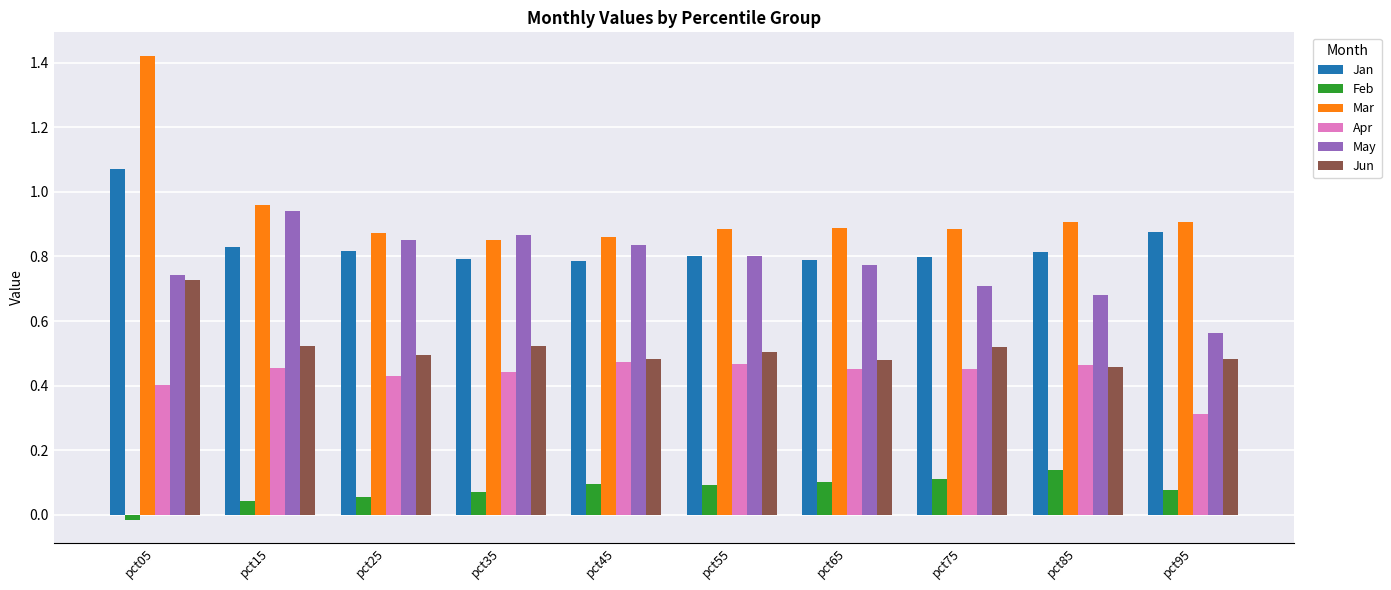

What is the difference between the maximum and minimum values in the Jan series?

0.3